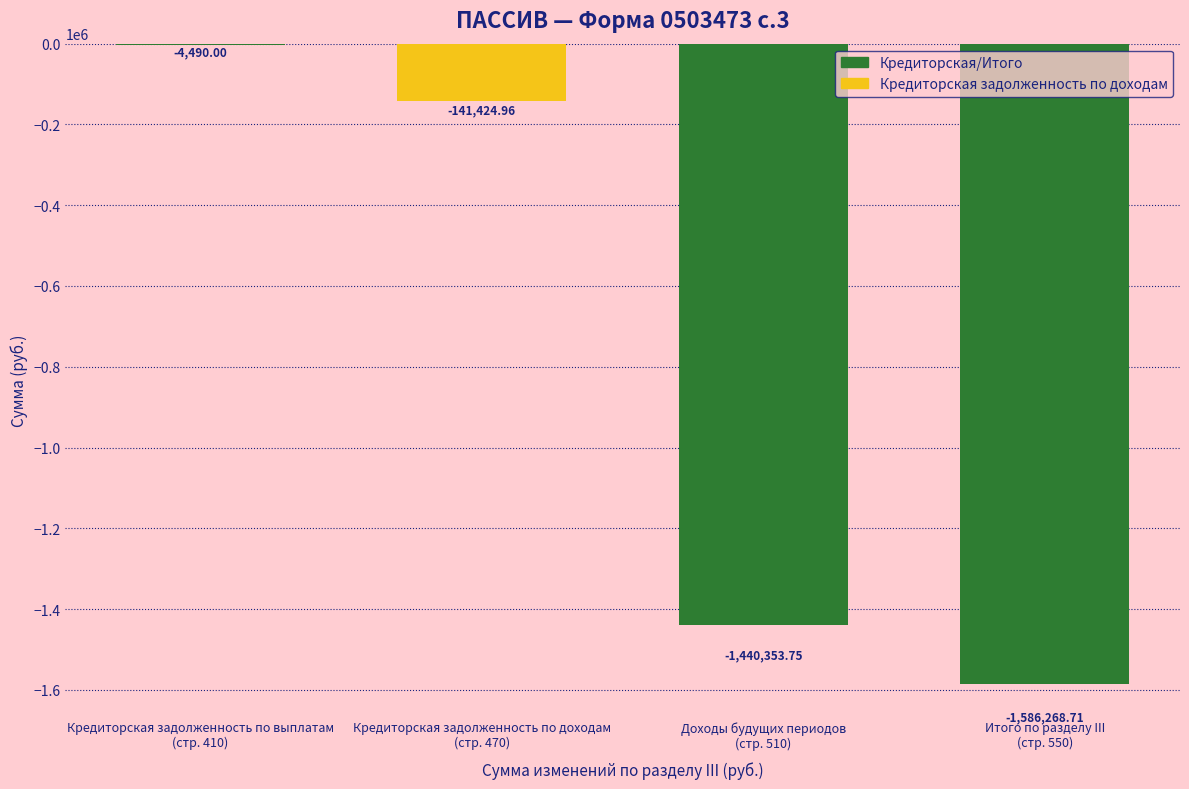

How many distinct data groups are displayed?

1